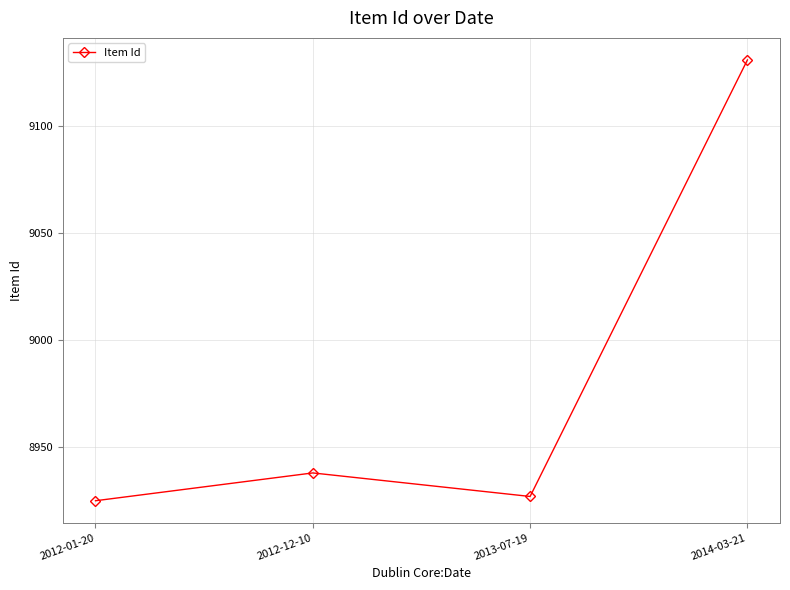

True or false: there are more than 1 points higher than both neighbors.

False